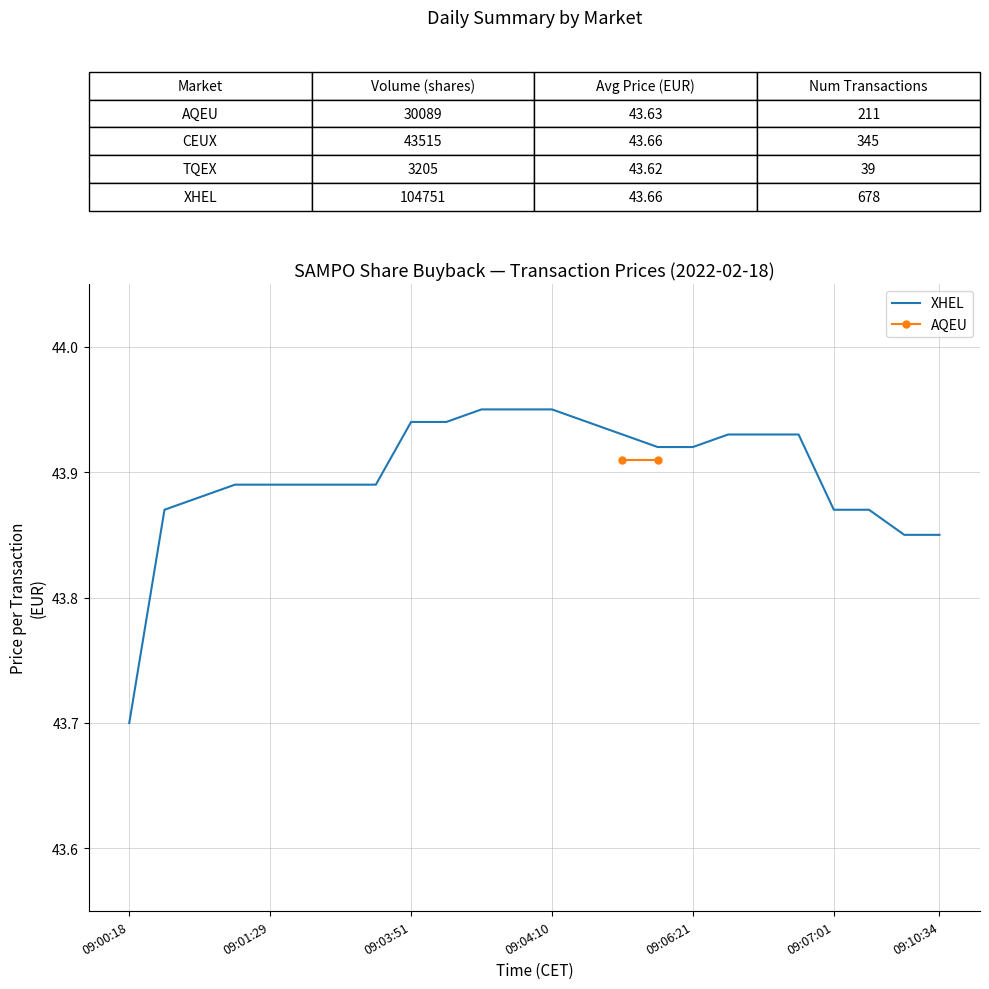

The chart shows a value of 66.8 at 7. True or false?

False